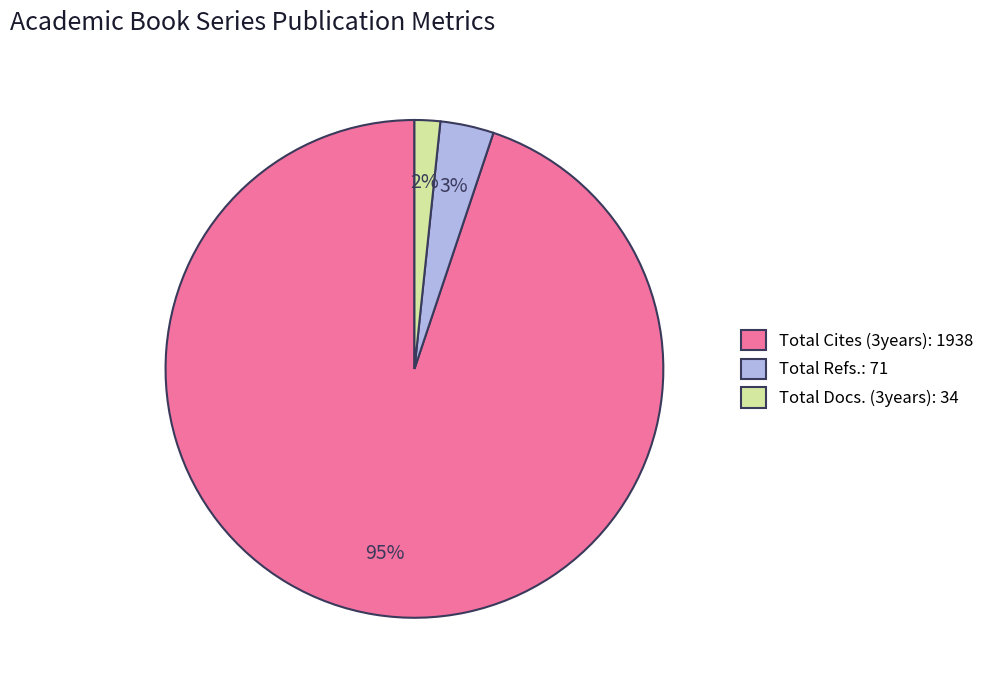

Does any single category account for the majority?

Yes